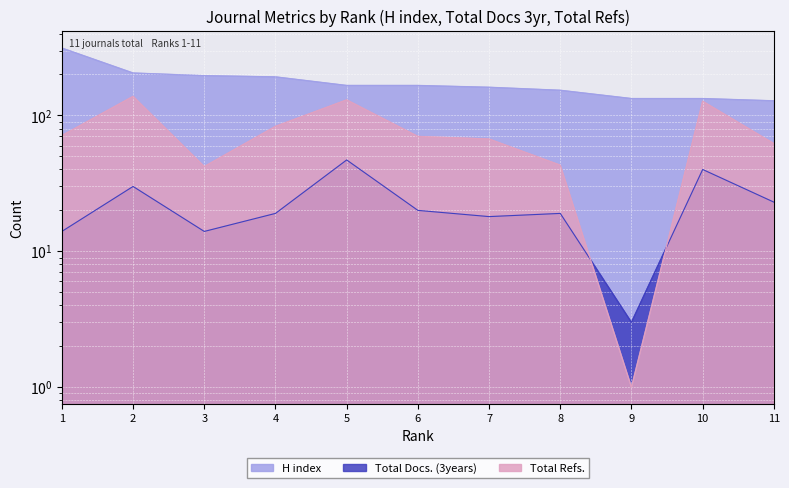

Which category has the highest value in the H index series?

1